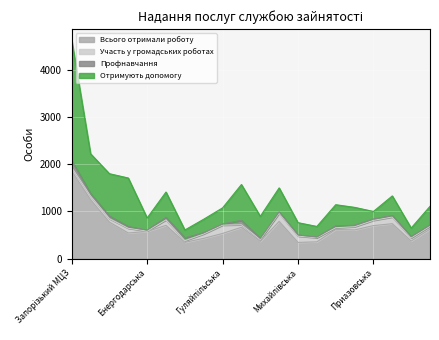

Reading right to left, list all the values displayed in this chart.

Всього отримали роботу: 624	371	738	698	606	616	354	342	786	364	662	532	428	344	703	574	542	771	1247	1851
Участь у громадських роботах: 60	66	142	111	68	37	87	133	173	39	54	176	93	34	116	8	99	73	79	77
Профнавчання: 25	26	30	29	31	38	14	26	28	24	93	24	26	61	53	20	36	56	49	143
Отримують допомогу: 397	183	416	159	379	449	225	259	509	467	758	341	286	166	536	257	1028	896	843	2549